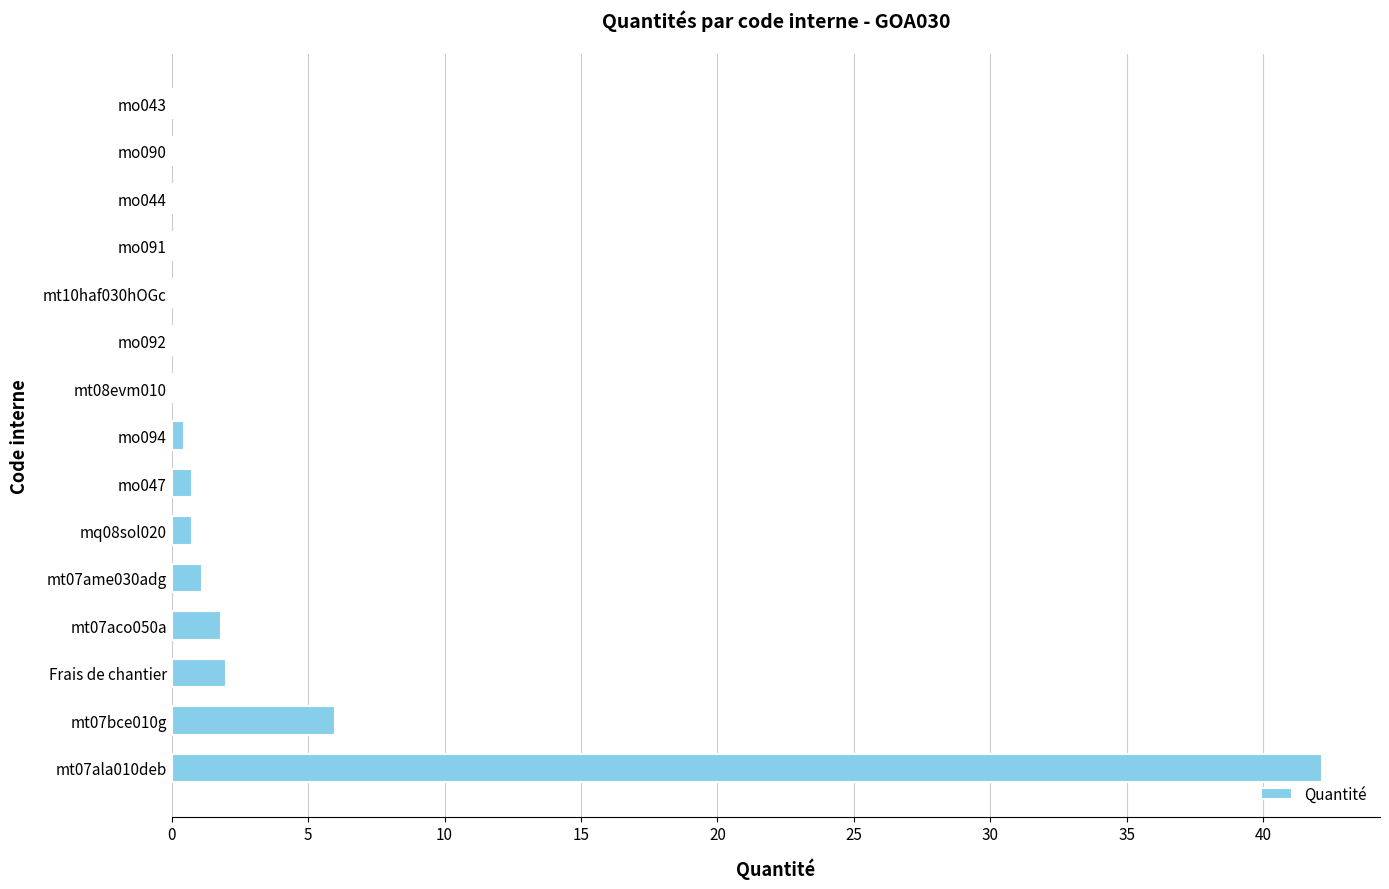

True or false: the data shows 0.7 at mq08sol020.

True